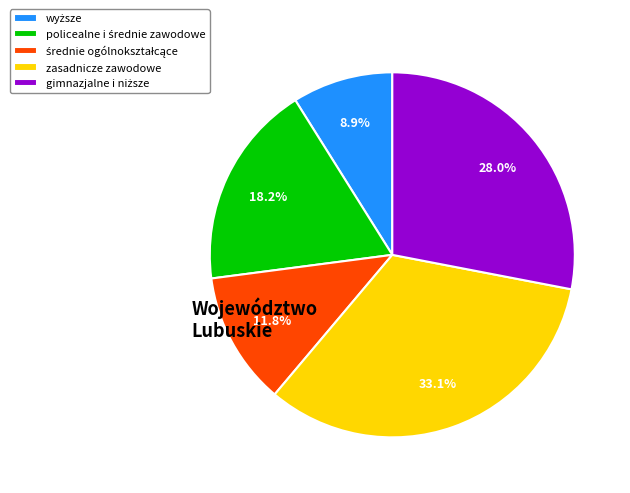

Count the number of slices in the pie.

5